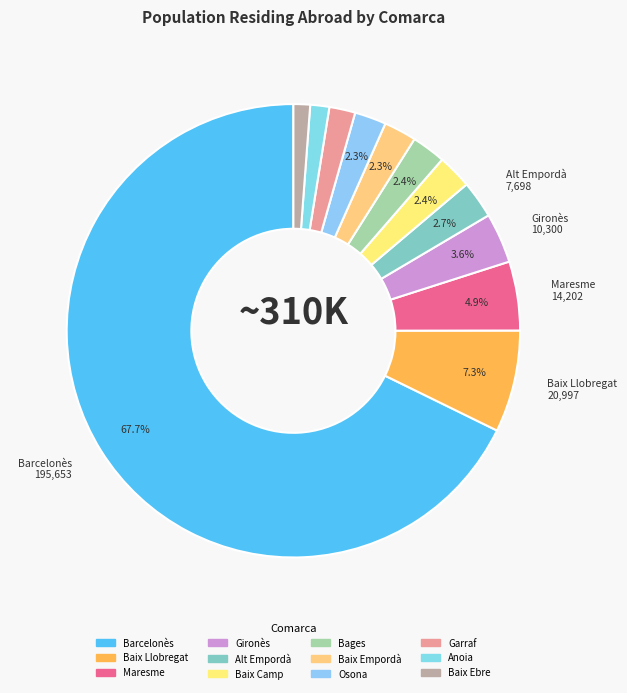

How many segments does this pie chart have?

12